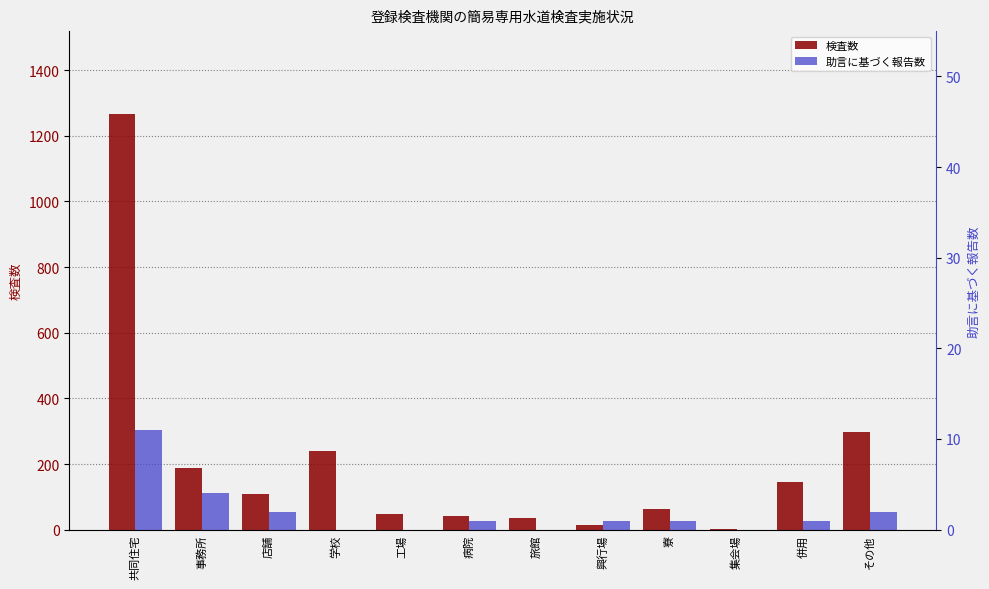

Is it true that 助言に基づく報告数 equals 0 at 旅館?

True